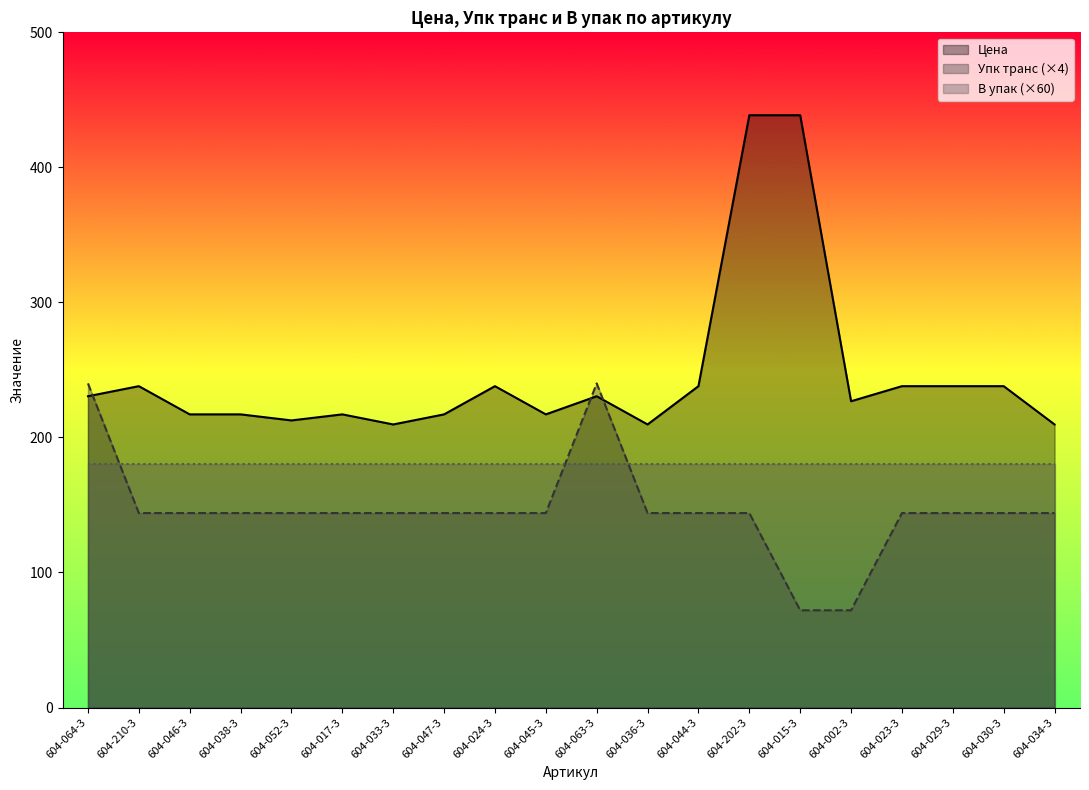

What is the difference between the highest and lowest values at 604-045-3?

73.1